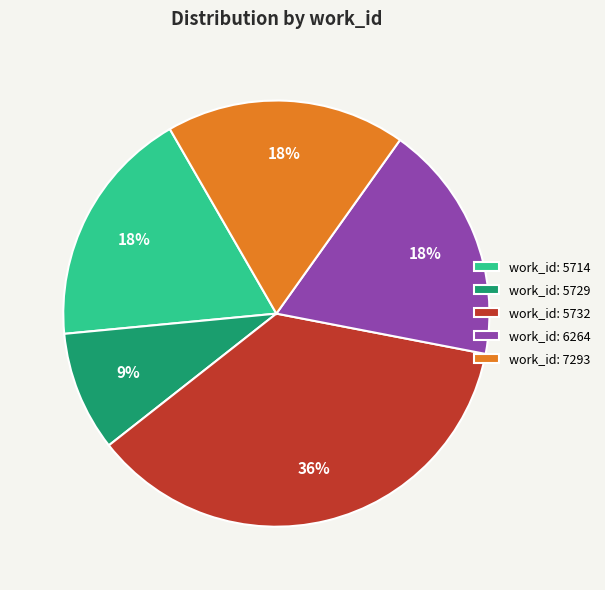

How many segments does this pie chart have?

5